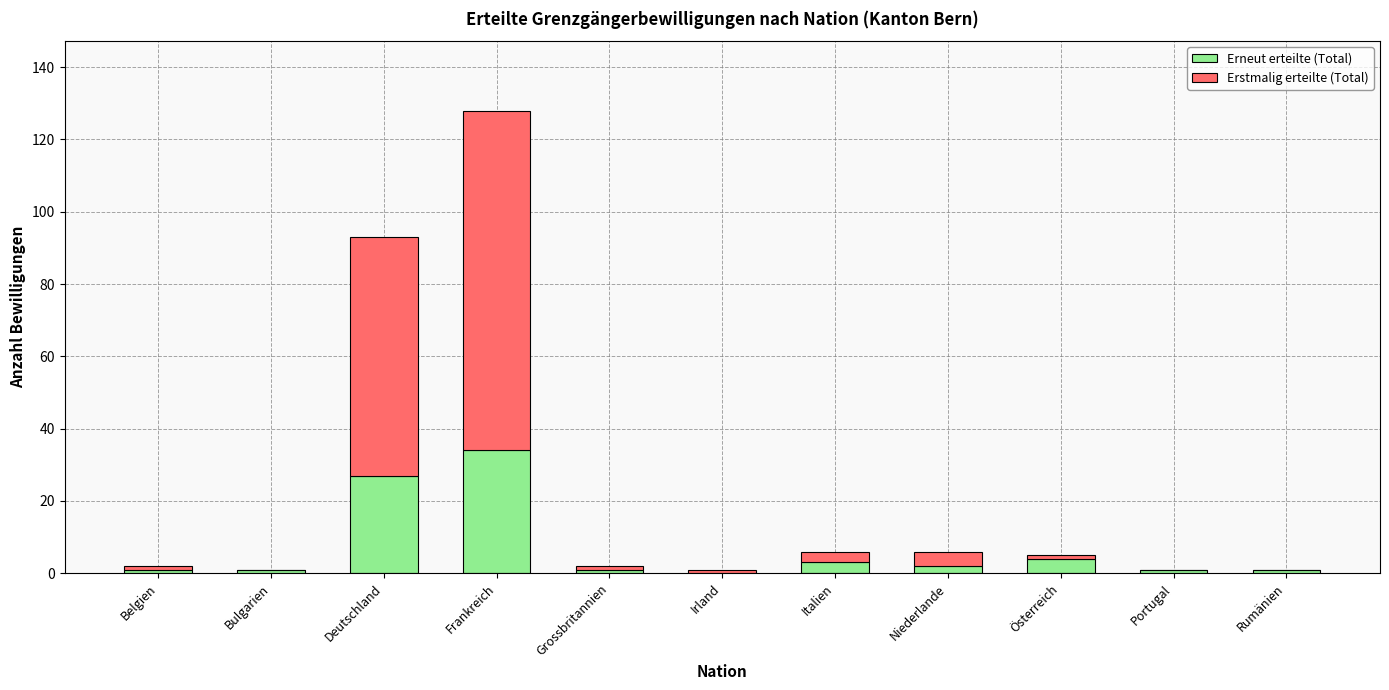

At which category is the sum across all series the highest?

Frankreich